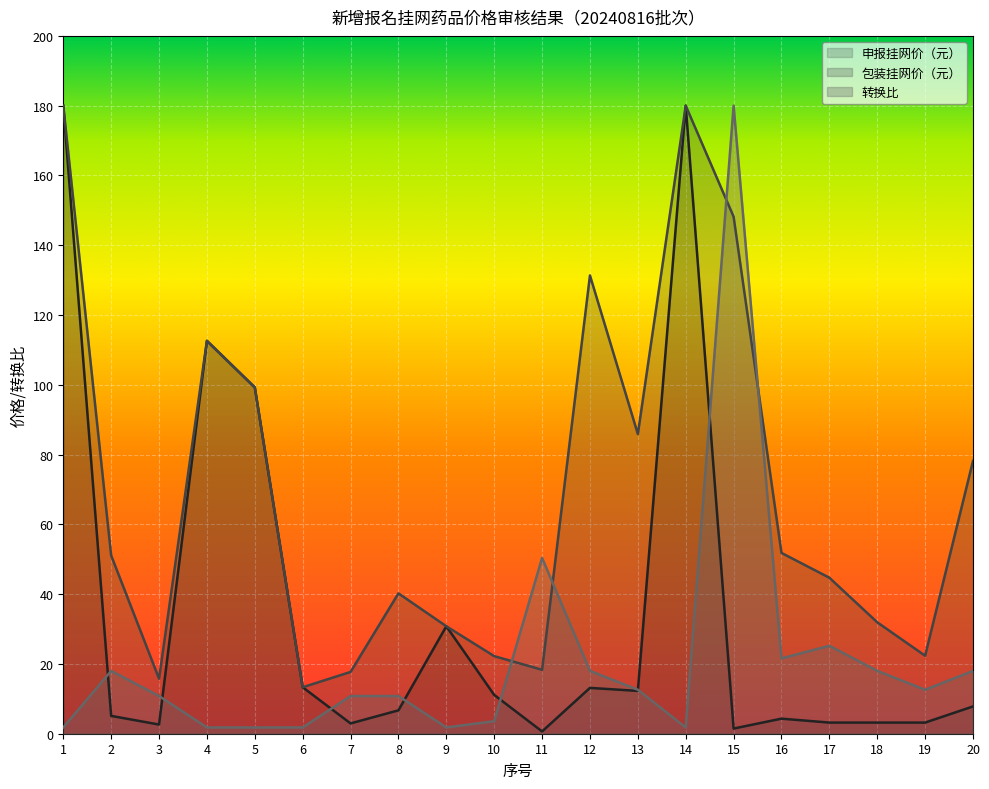

Does the chart display data point markers on the line(s)?

No